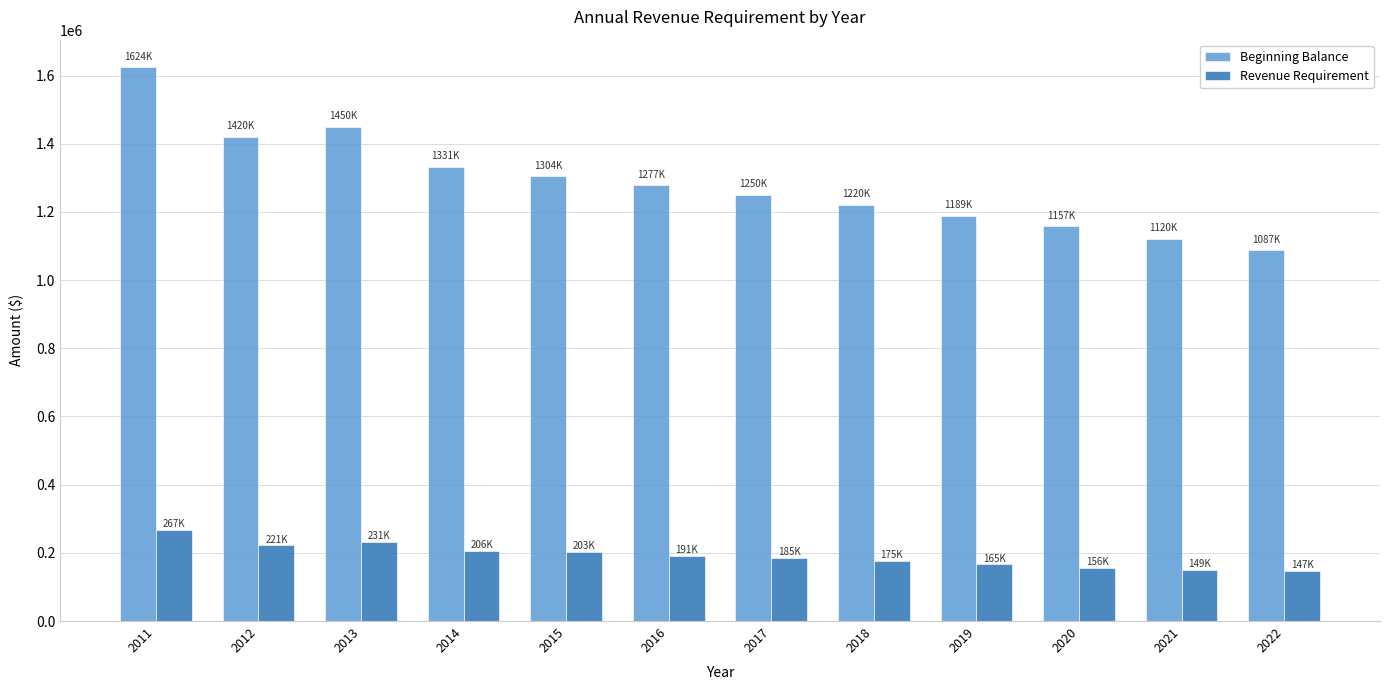

What is the average value of the Revenue Requirement series?

191896.6